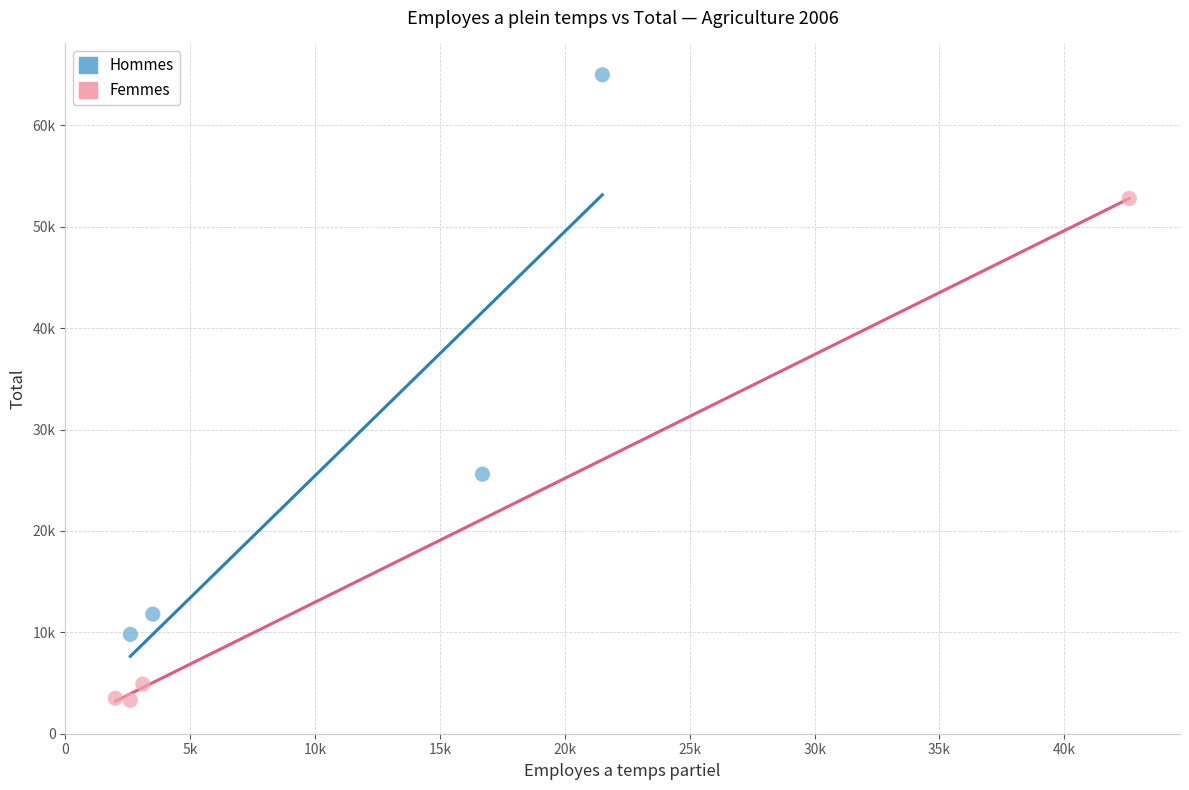

Which series has the largest Y range (max minus min)?

Hommes